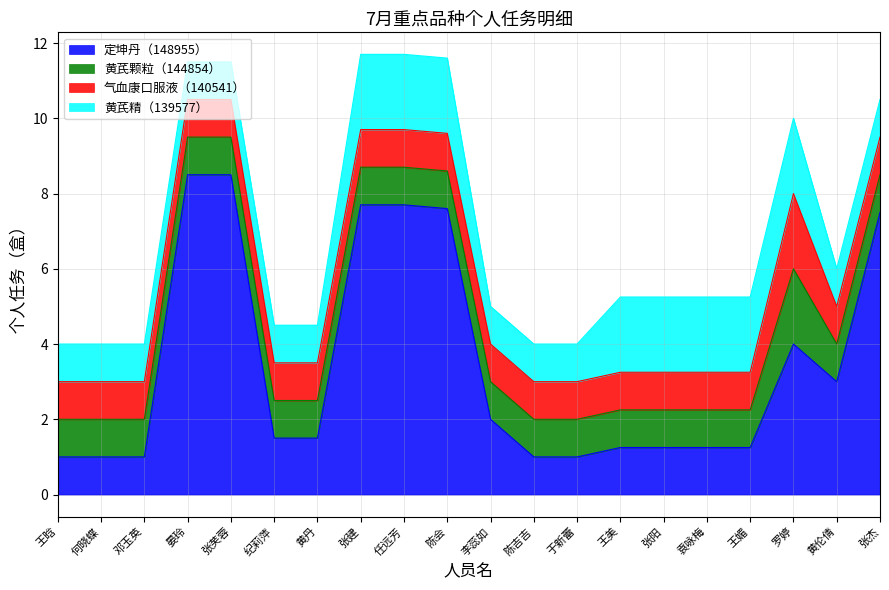

Reading left to right, extract all data points from this chart.

定坤丹（148955）: 1.0	1.0	1.0	8.5	8.5	1.5	1.5	7.7	7.7	7.6	2.0	1.0	1.0	1.2	1.2	1.2	1.2	4.0	3.0	7.5
黄芪颗粒（144854）: 1.0	1.0	1.0	1.0	1.0	1.0	1.0	1.0	1.0	1.0	1.0	1.0	1.0	1.0	1.0	1.0	1.0	2.0	1.0	1.0
气血康口服液（140541）: 1.0	1.0	1.0	1.0	1.0	1.0	1.0	1.0	1.0	1.0	1.0	1.0	1.0	1.0	1.0	1.0	1.0	2.0	1.0	1.0
黄芪精（139577）: 1.0	1.0	1.0	1.0	1.0	1.0	1.0	2.0	2.0	2.0	1.0	1.0	1.0	2.0	2.0	2.0	2.0	2.0	1.0	1.0